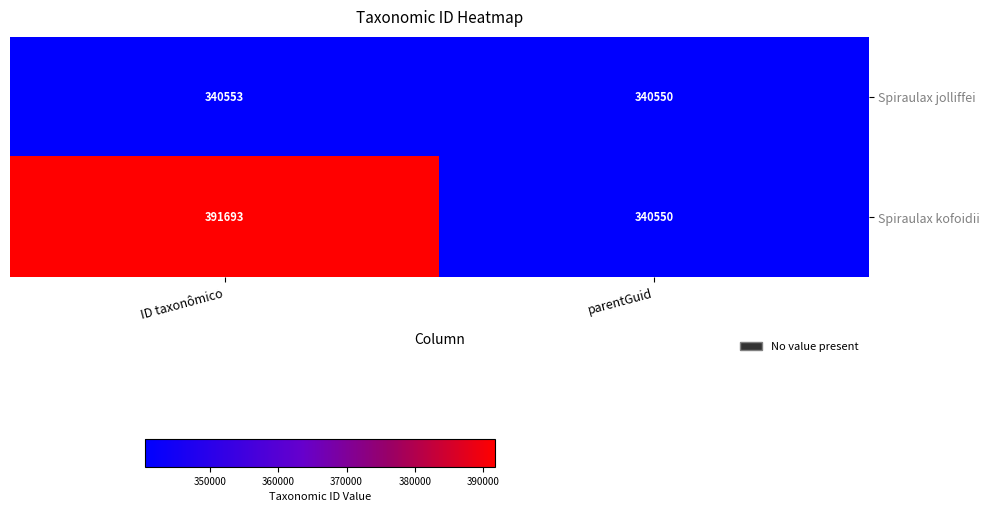

Rank the series at ID taxonômico from lowest to highest value.

Spiraulax jolliffei, Spiraulax kofoidii